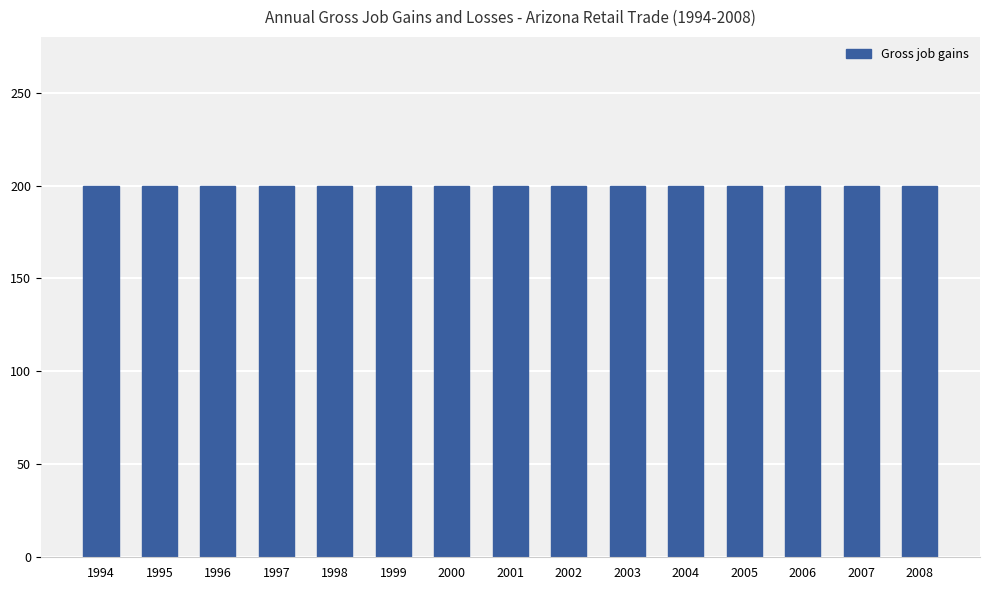

Are the bars grouped side by side (vs. stacked)?

Yes